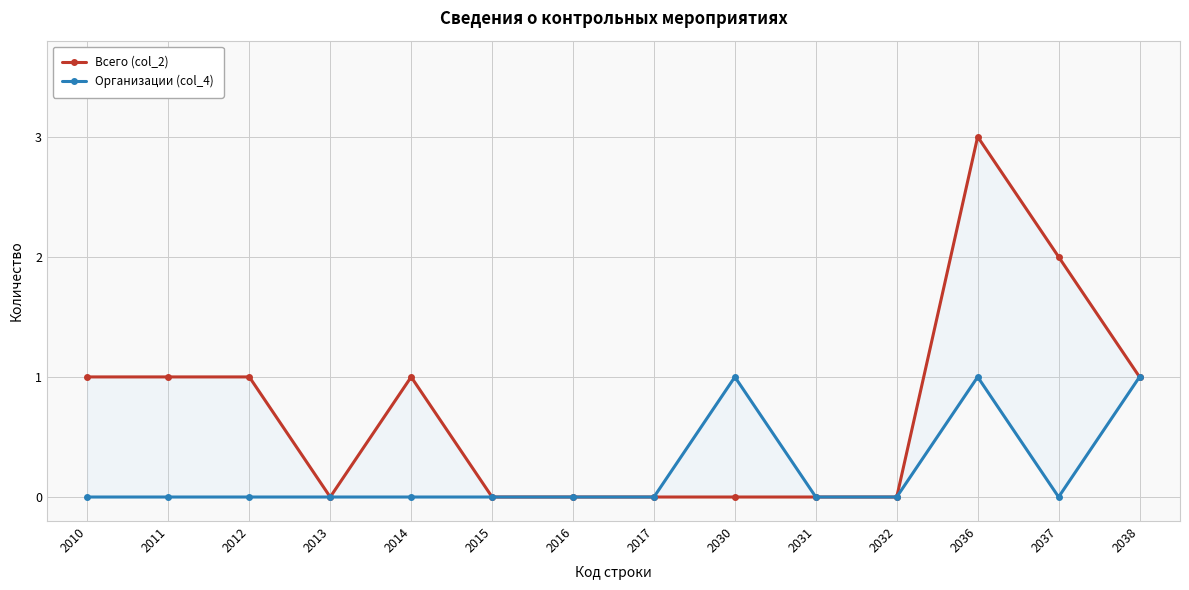

True or false: Всего (col_2) has a value of 1 at 2012.

True